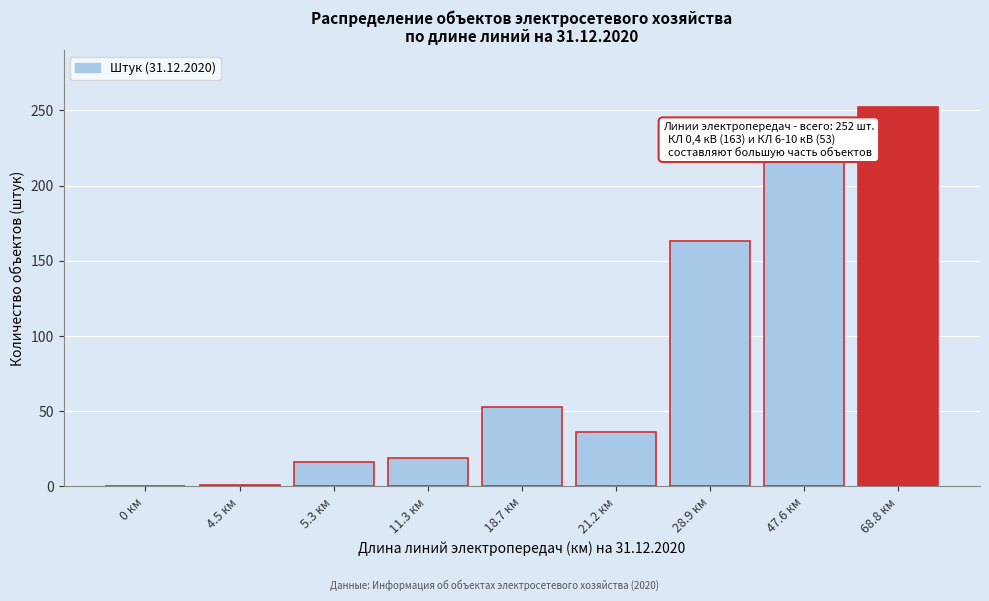

What is the sum of all values?

756